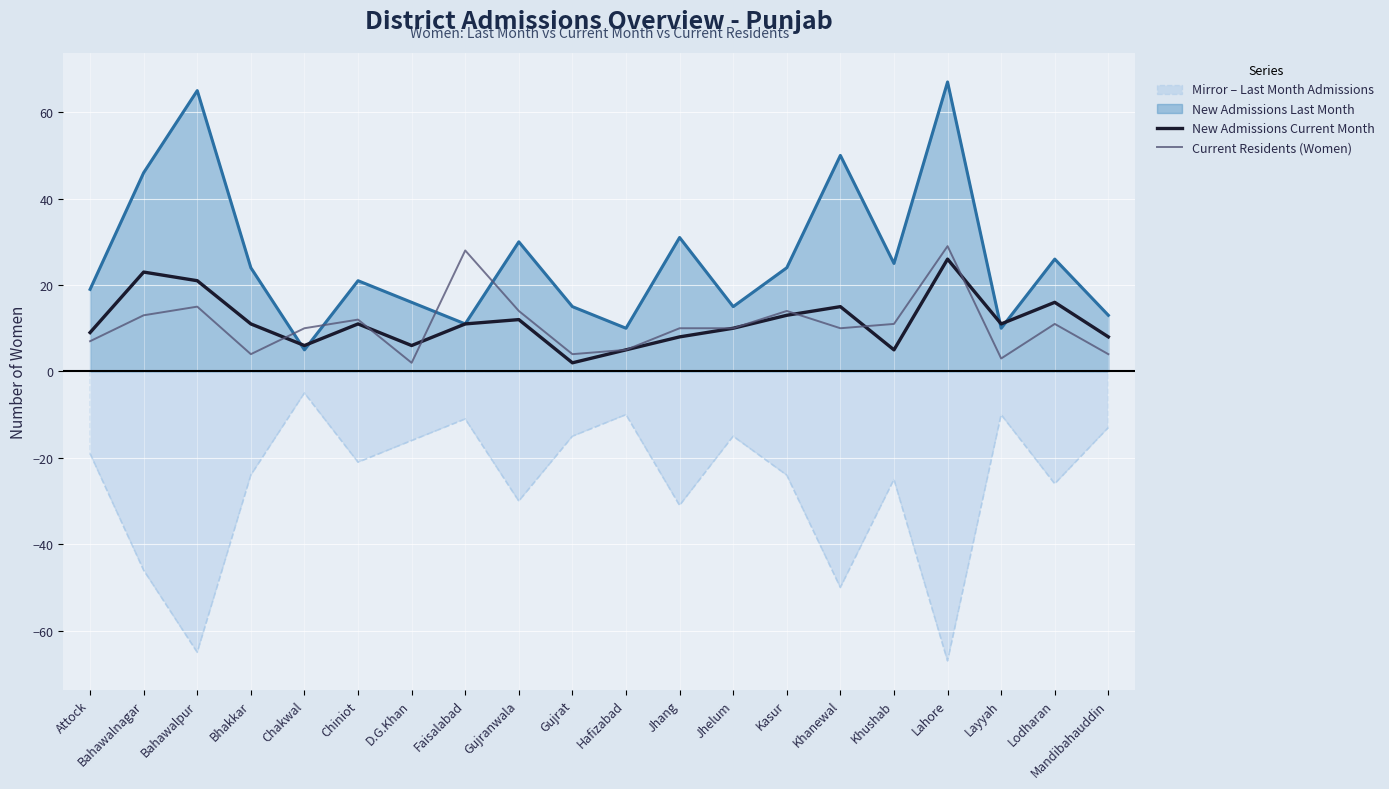

Which series ends up on top after the final intersection of New Admissions Current Month and Current Residents (Women)?

New Admissions Current Month